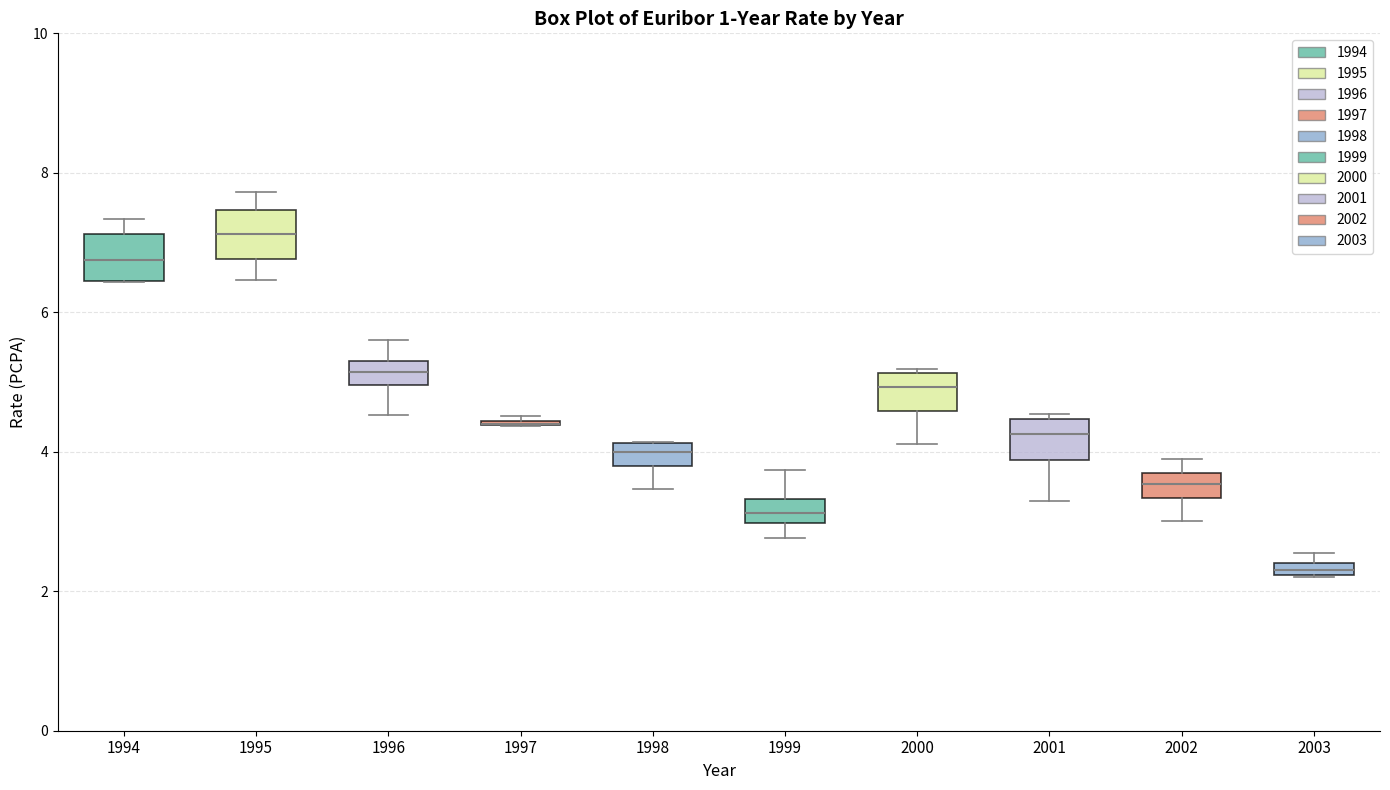

Where is the lower edge of the box at x = 1996 on the y-axis? The values are not printed on the chart, so give them approximately, as read against the axis.

5.0